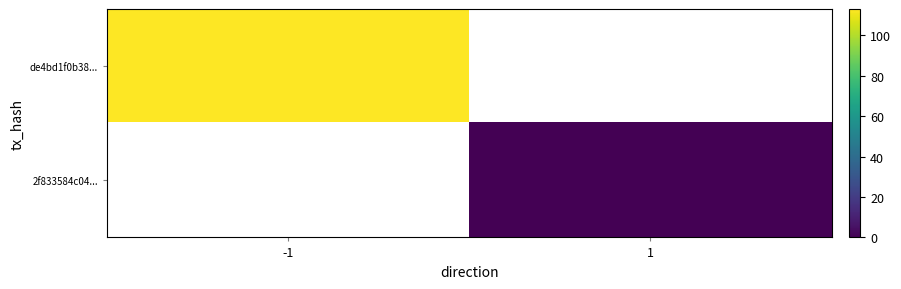

Where is de4bd1f0b38... nearest to the value 113?

-1